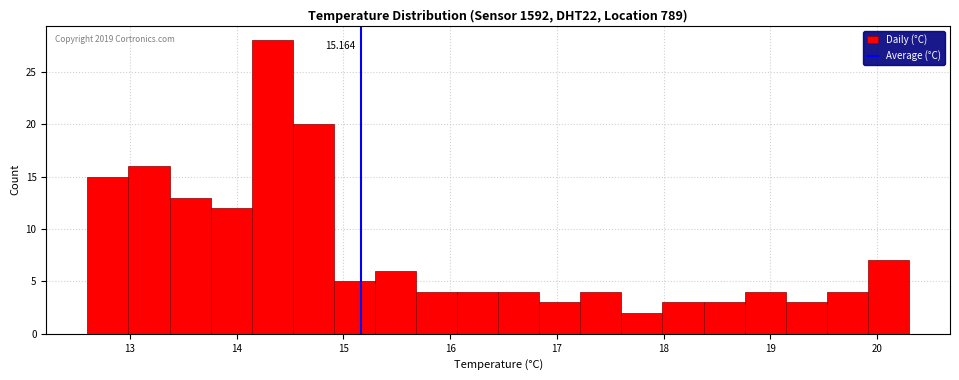

Around what value on the x-axis is the tallest bar? Give the approximate position of its centre, as read against the axis.

14.3